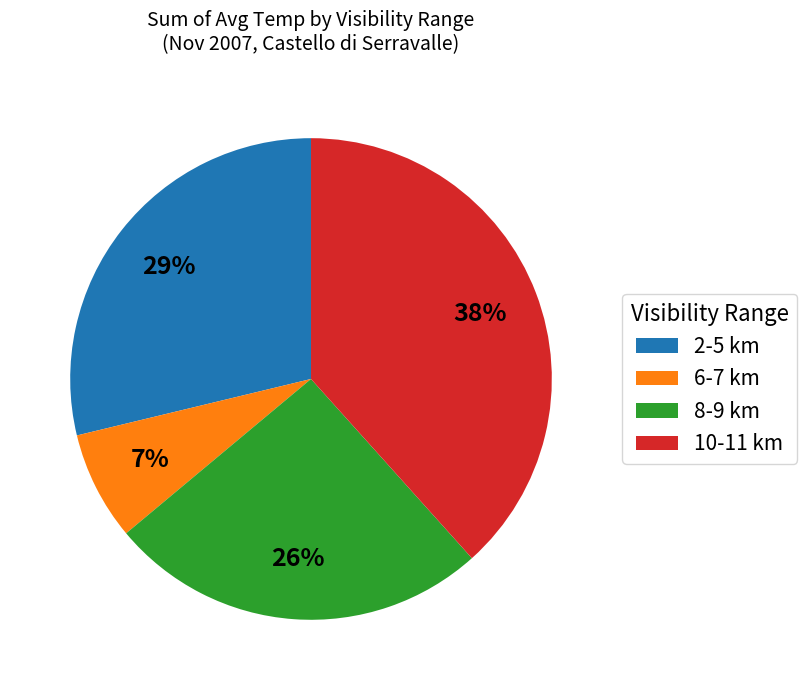

Between 10-11 km and 6-7 km, which is larger?

10-11 km